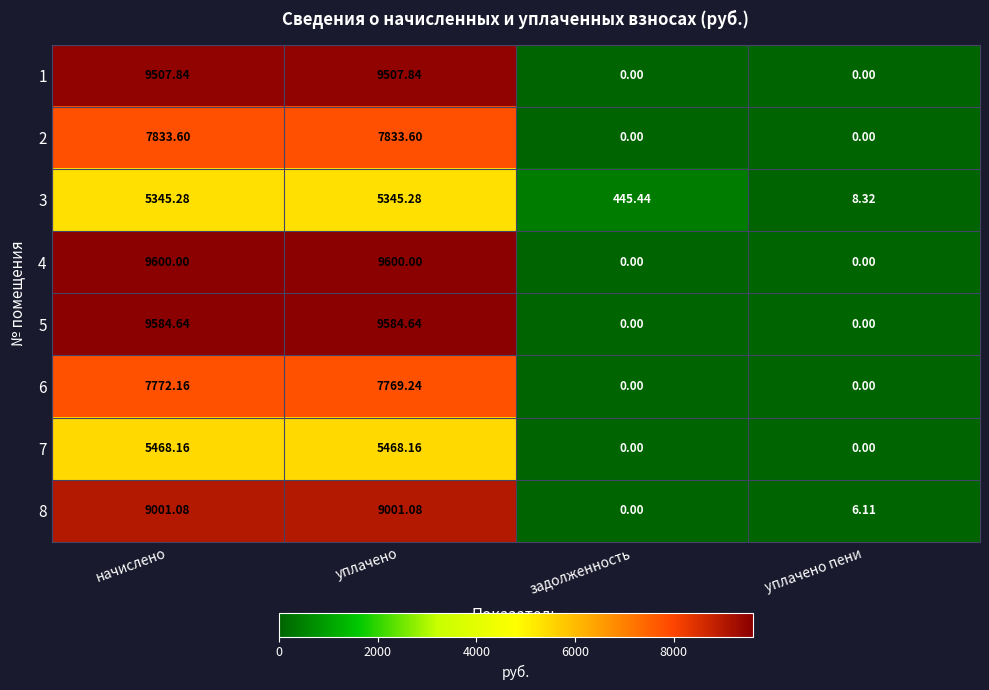

At which label does 7 first exceed 5468?

начислено